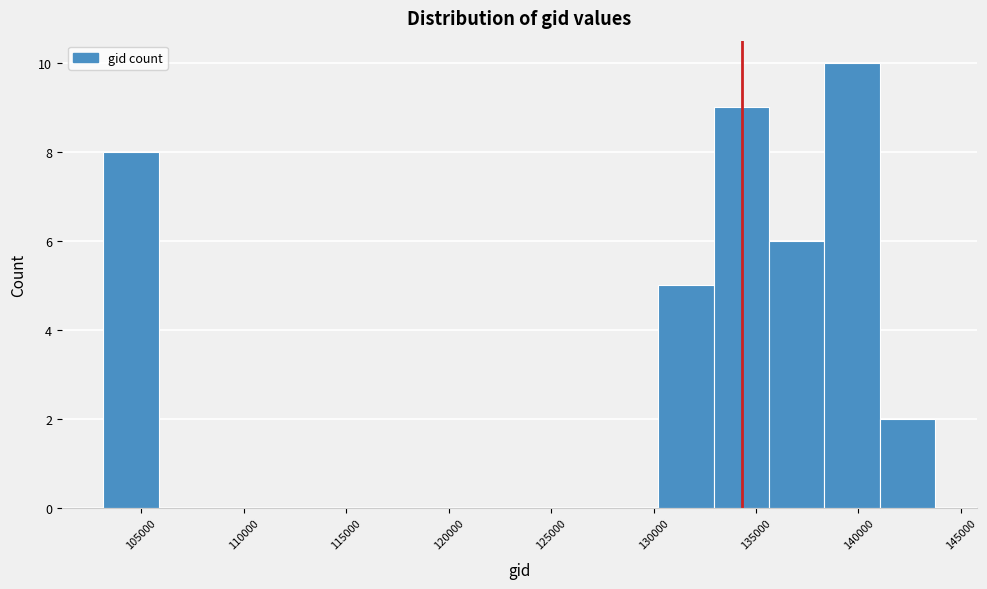

What is the height of the bar covering 103000 to 106000 on the x-axis? Neither the bar edges nor the heights are printed on the chart, so give them approximately, as read against the axes.

8